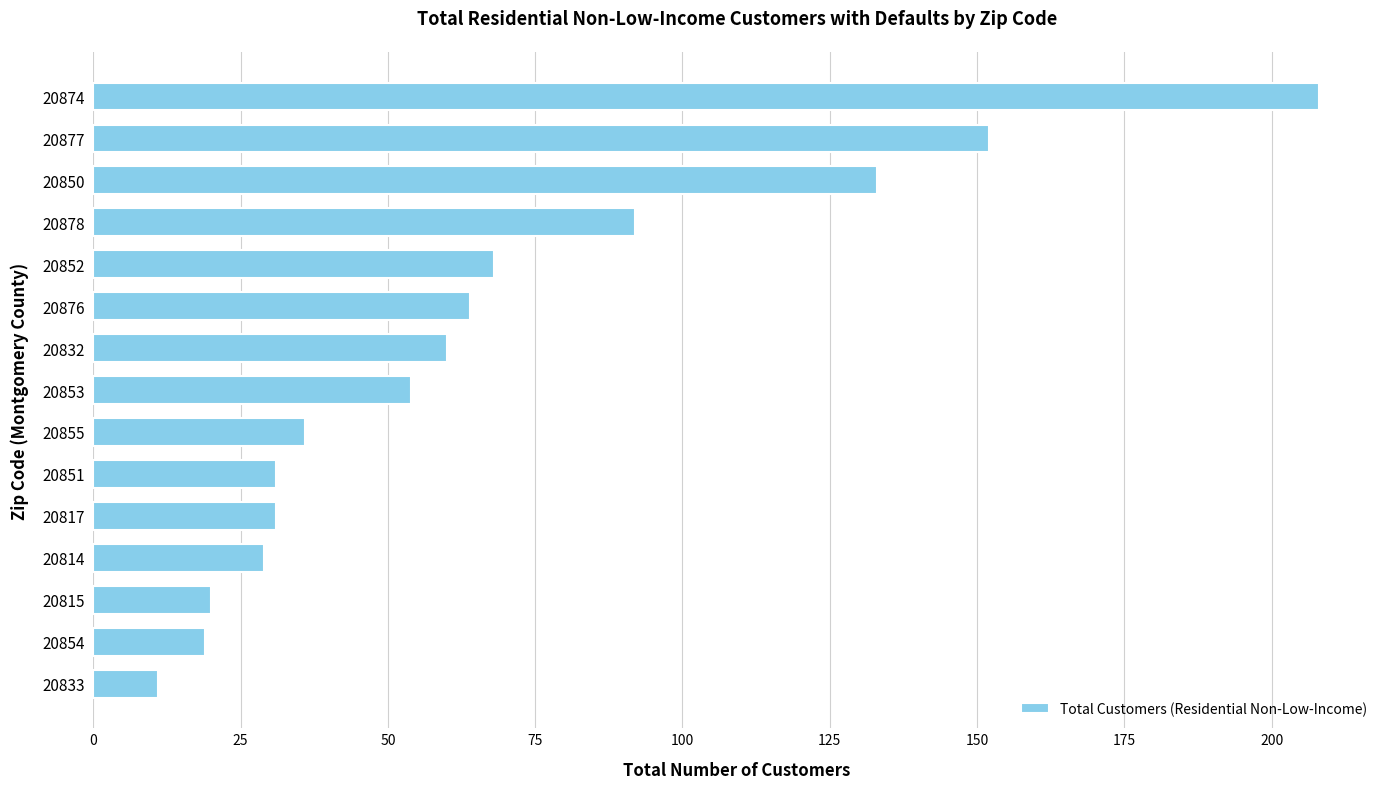

How many bars are there in total?

15